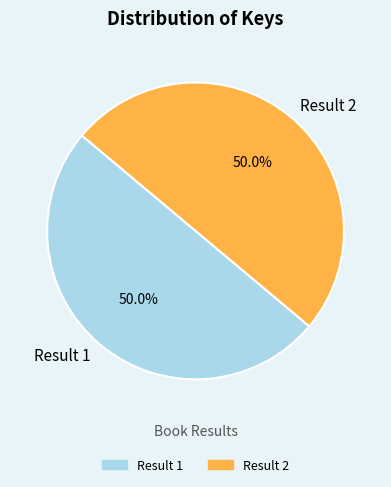

The Result 2 slice represents 50% of the pie. True or false?

True